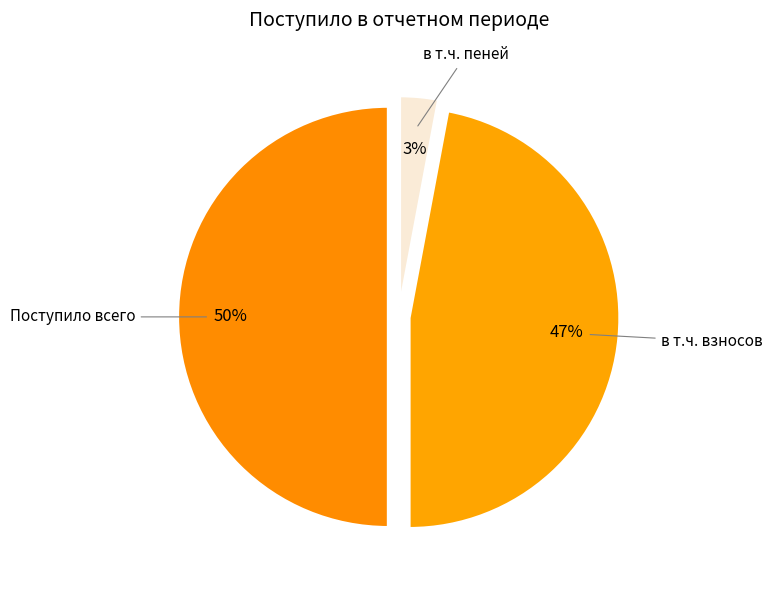

Rank the categories by value from lowest to highest.

в т.ч. пеней, в т.ч. взносов, Поступило всего